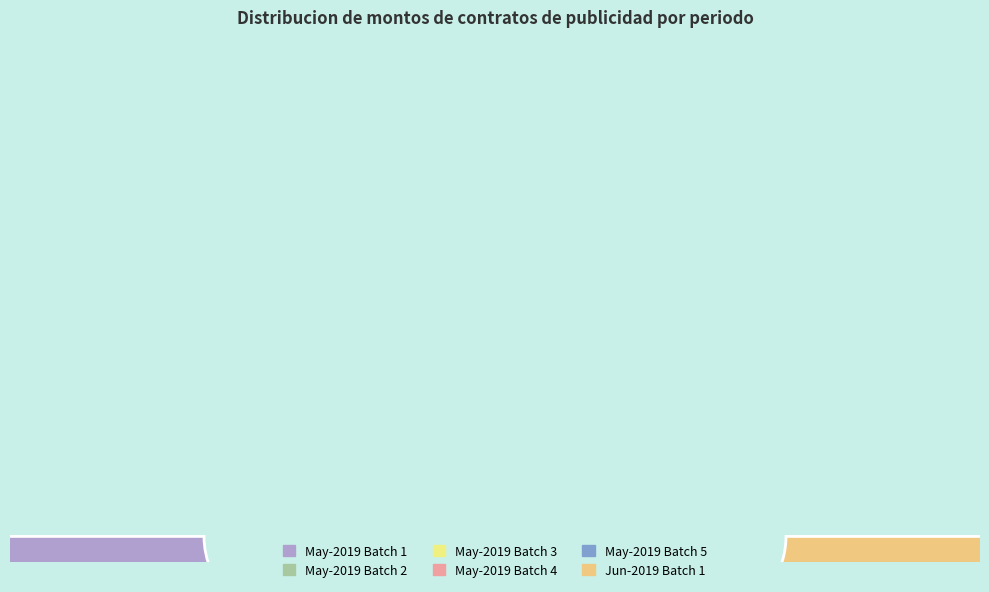

Is 241 the majority of the pie?

No